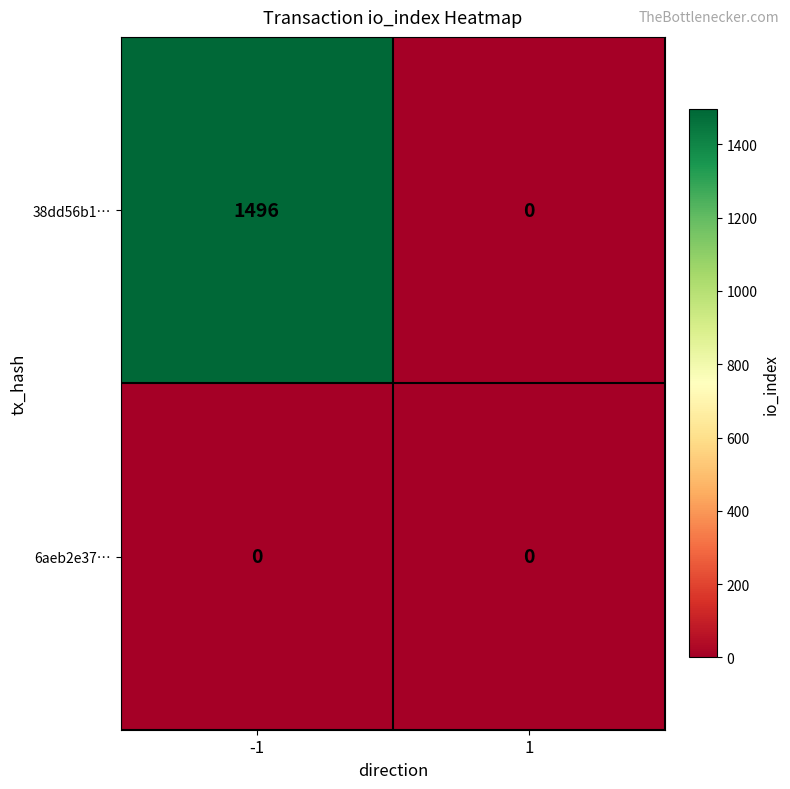

What is the maximum value shown in the chart?

1496